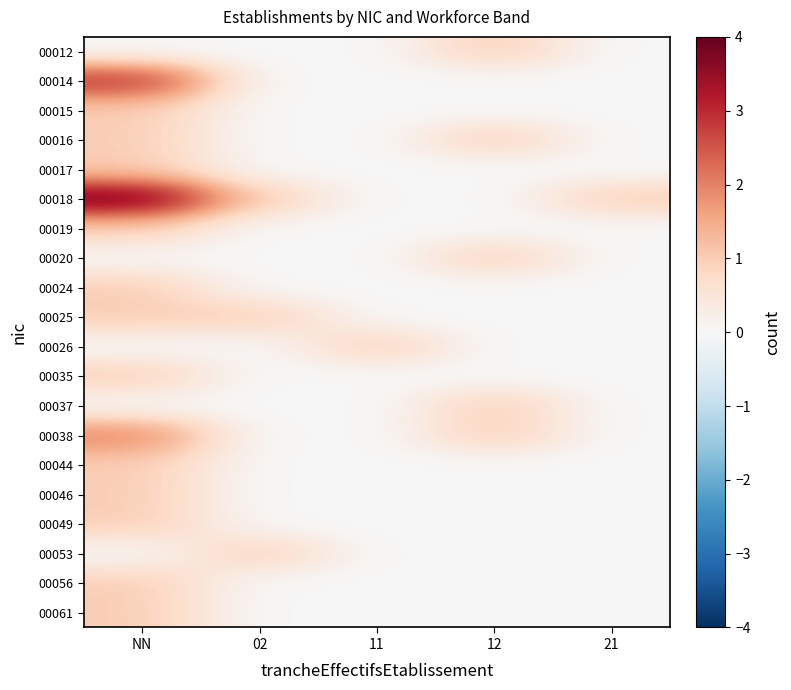

What is the maximum value shown in the chart?

4